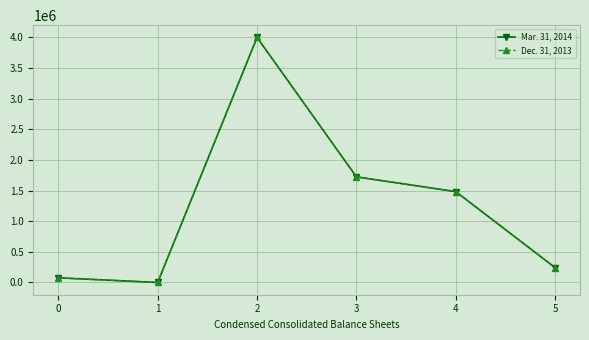

At how many categories does at least one series exceed 343359?

3